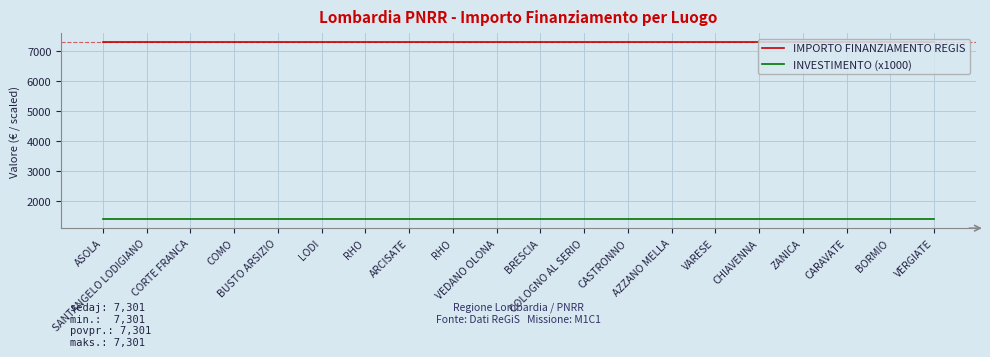

True or false: IMPORTO FINANZIAMENTO REGIS and INVESTIMENTO (x1000) intersect in this chart.

False